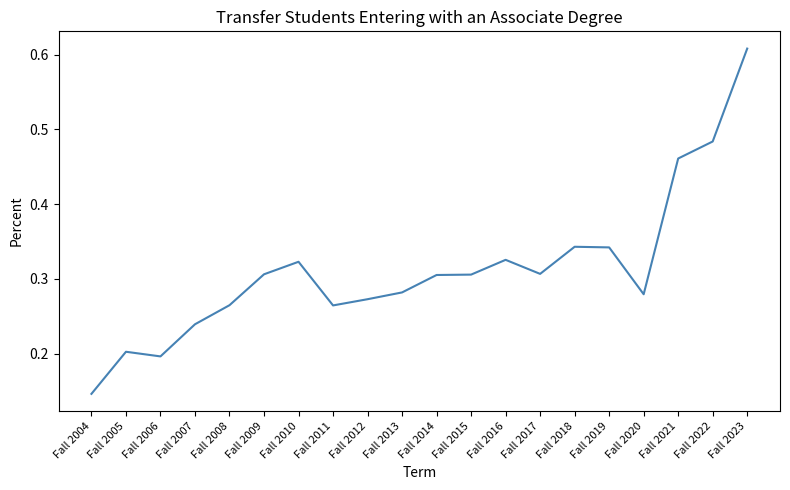

The chart shows a value of 0.5 at Fall 2014. True or false?

False